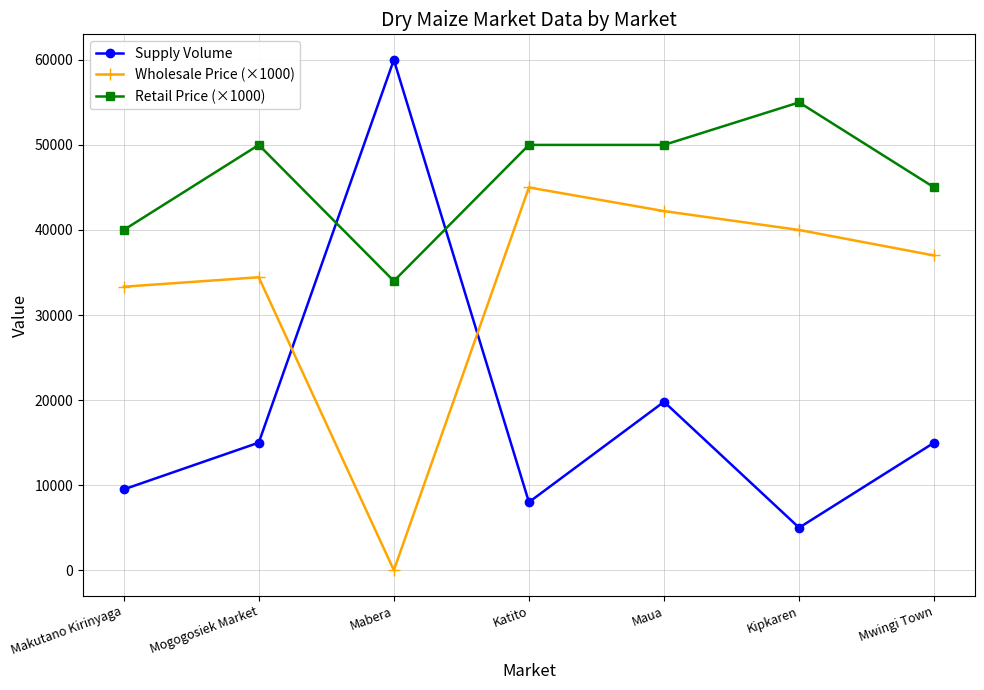

Count the number of data series in this chart.

3